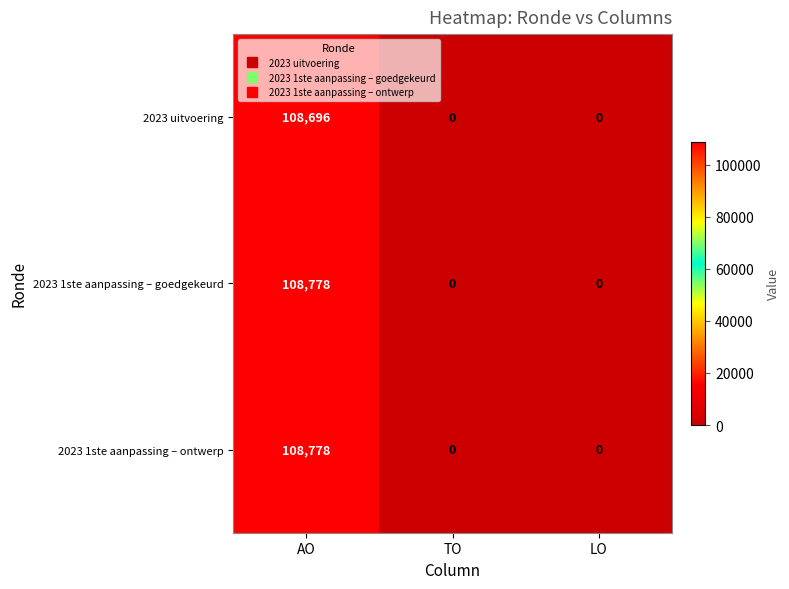

Reading left to right, extract all data points from this chart.

2023 uitvoering: AO=108696	TO=0	LO=0
2023 1ste aanpassing – goedgekeurd: AO=108778	TO=0	LO=0
2023 1ste aanpassing – ontwerp: AO=108778	TO=0	LO=0